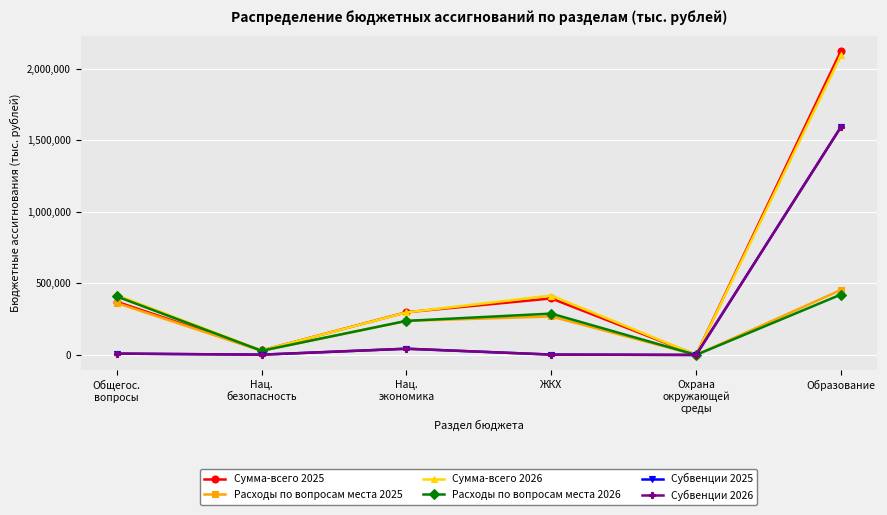

What position from the left is Охрана
окружающей
среды?

5